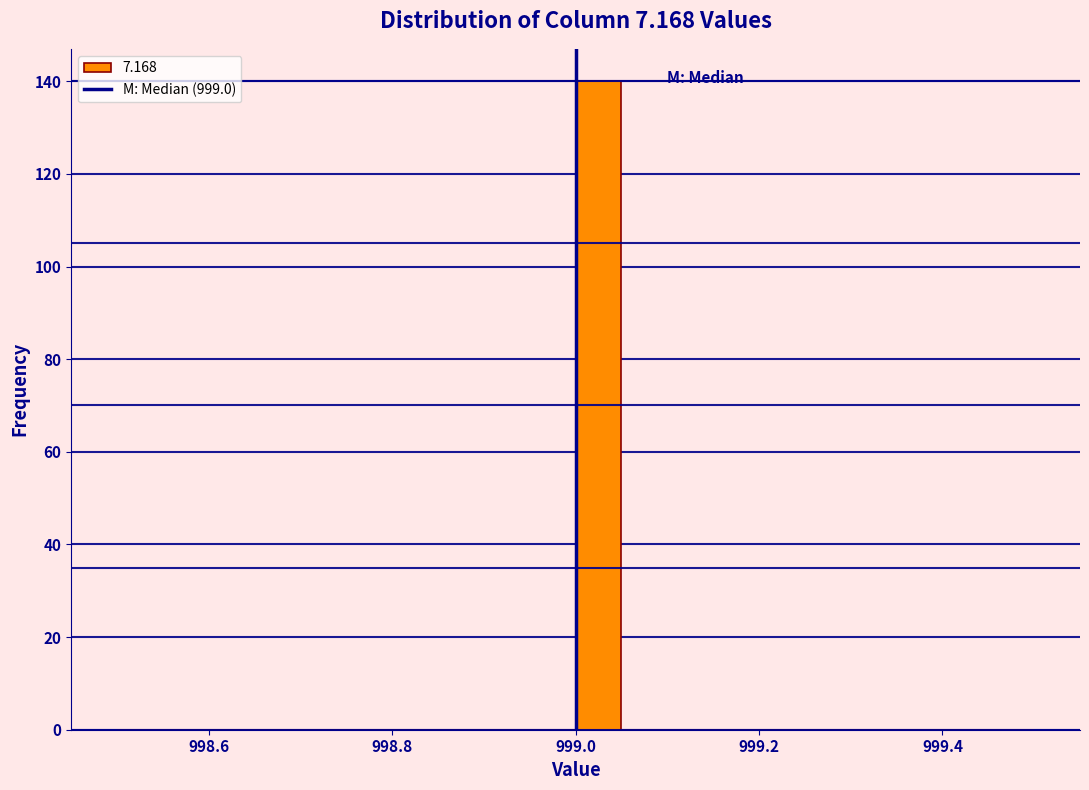

Read against the x-axis, roughly where is the centre of the tallest bar?

999.02